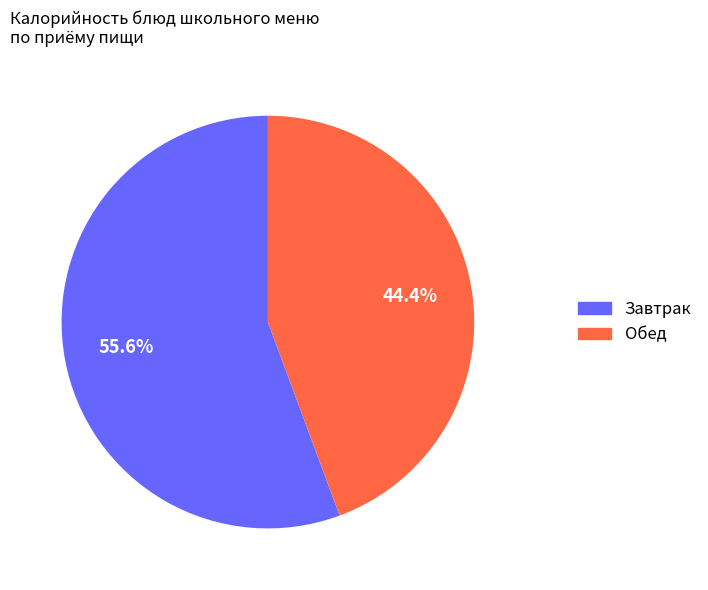

How many segments does this pie chart have?

2